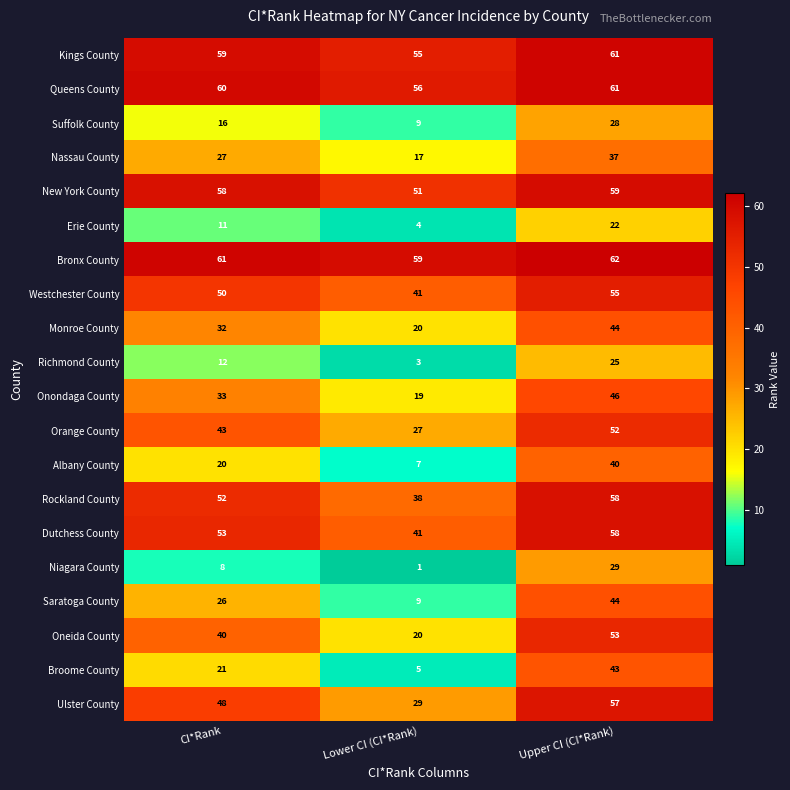

What is the approximate value of Bronx County at Upper CI (CI*Rank)?

62